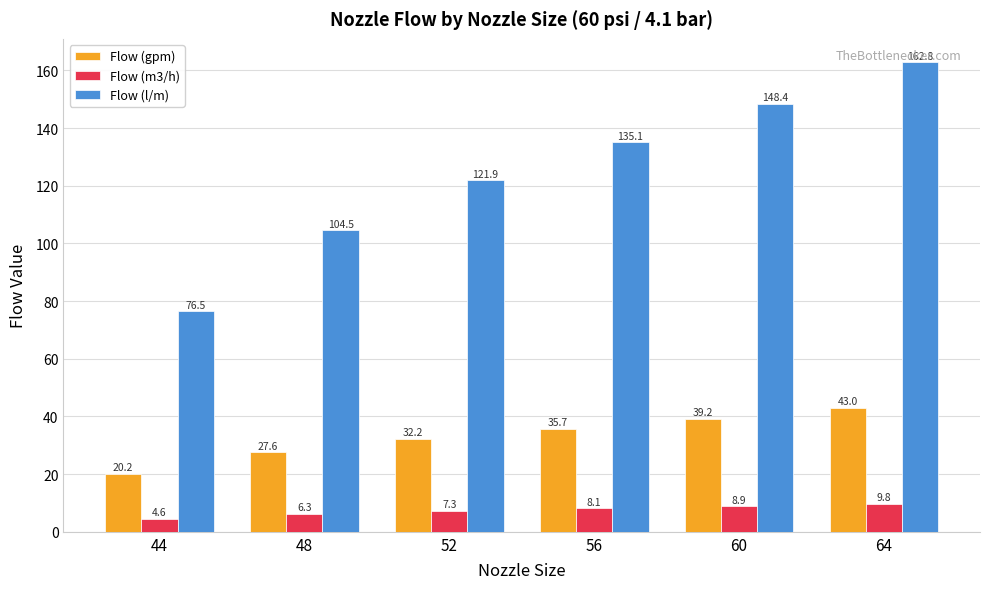

The value of Flow (gpm) at 64 is 12.3. True or false?

False